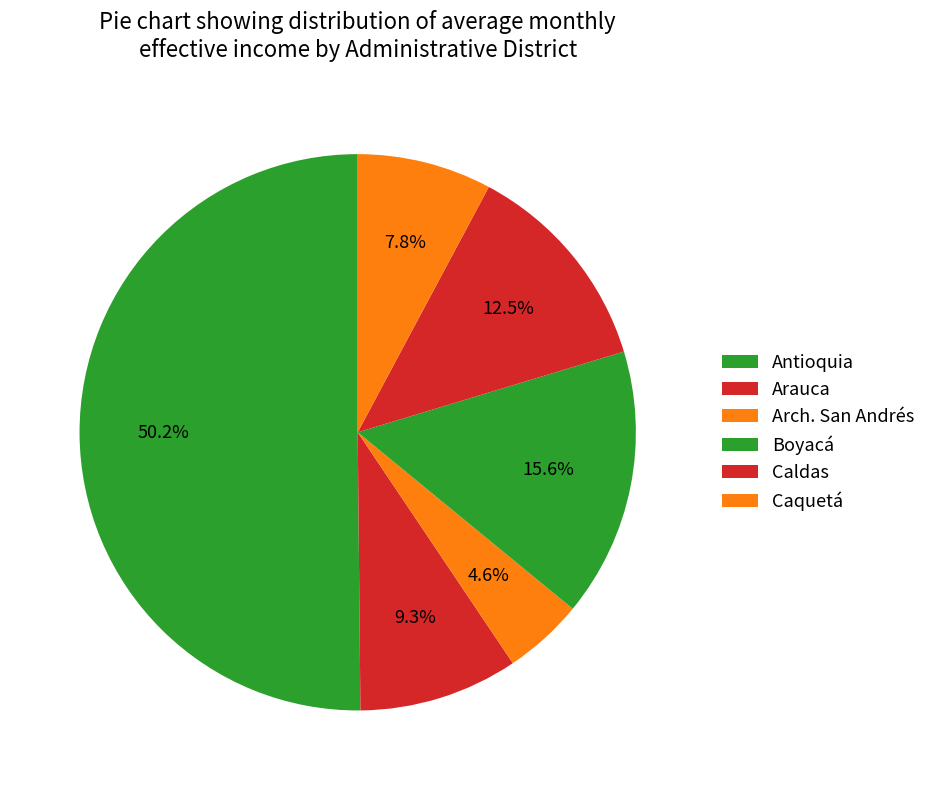

Rank the categories by value from highest to lowest.

Antioquia, Boyacá, Caldas, Arauca, Caquetá, Arch. San Andrés